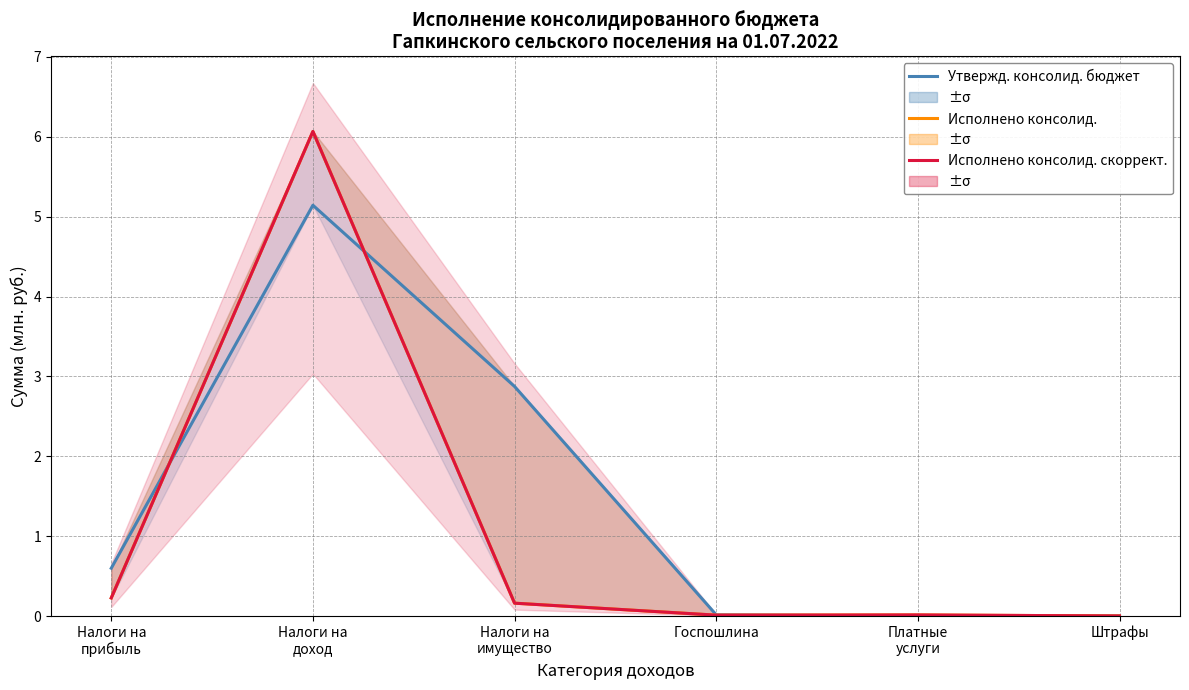

At which category is the sum across all series the highest?

Налоги на
доход